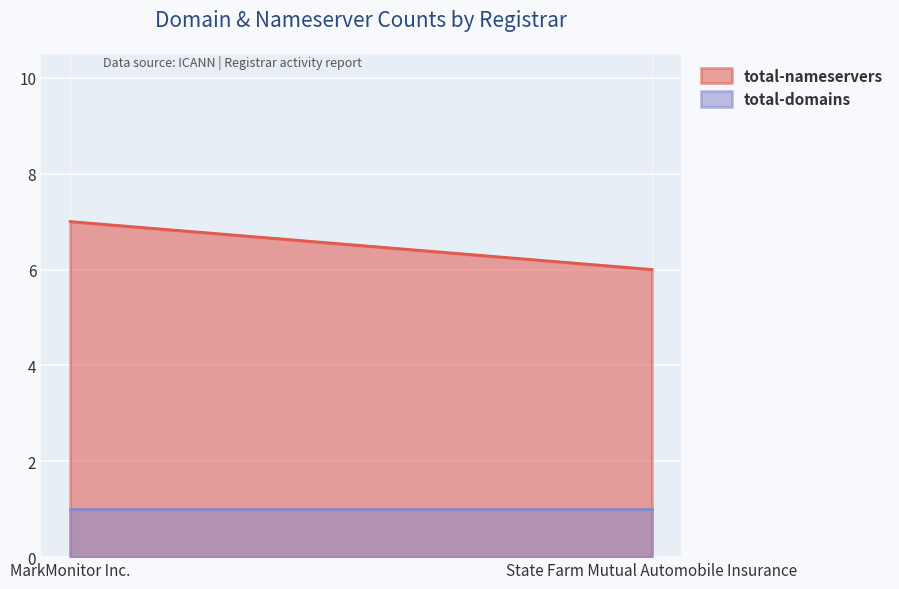

Reading left to right, list all the values displayed in this chart.

total-nameservers: 7	6
total-domains: 1	1